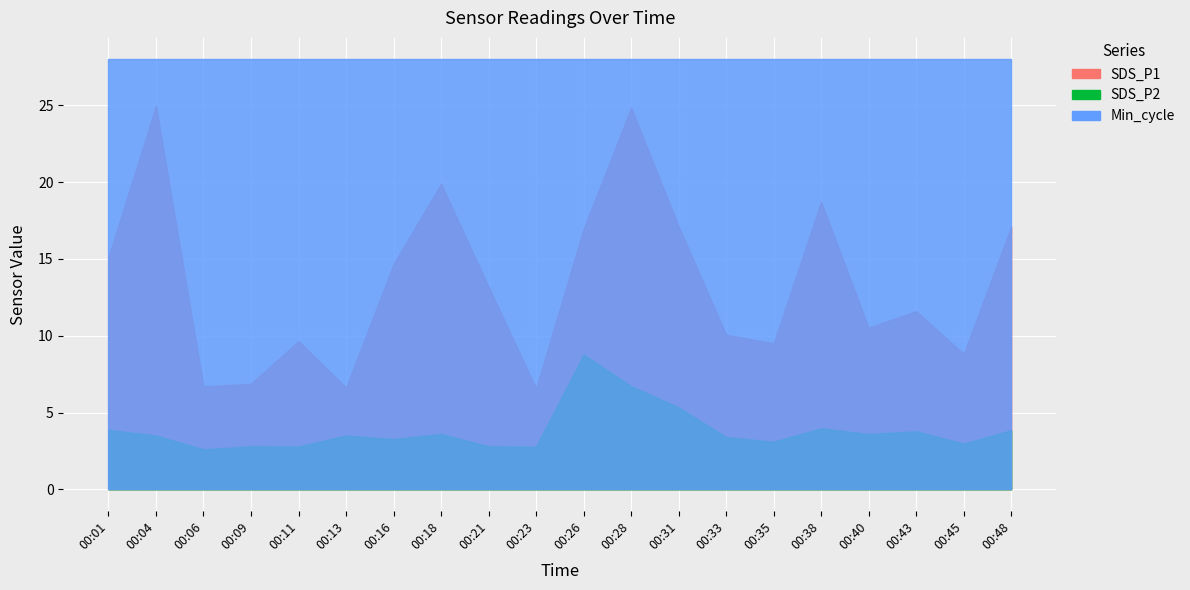

List the series in order of their overall mean, highest first.

Min_cycle, SDS_P1, SDS_P2